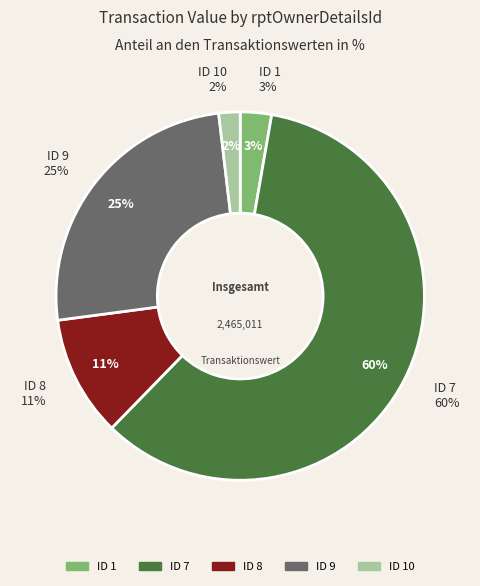

Which slice is the smallest?

10